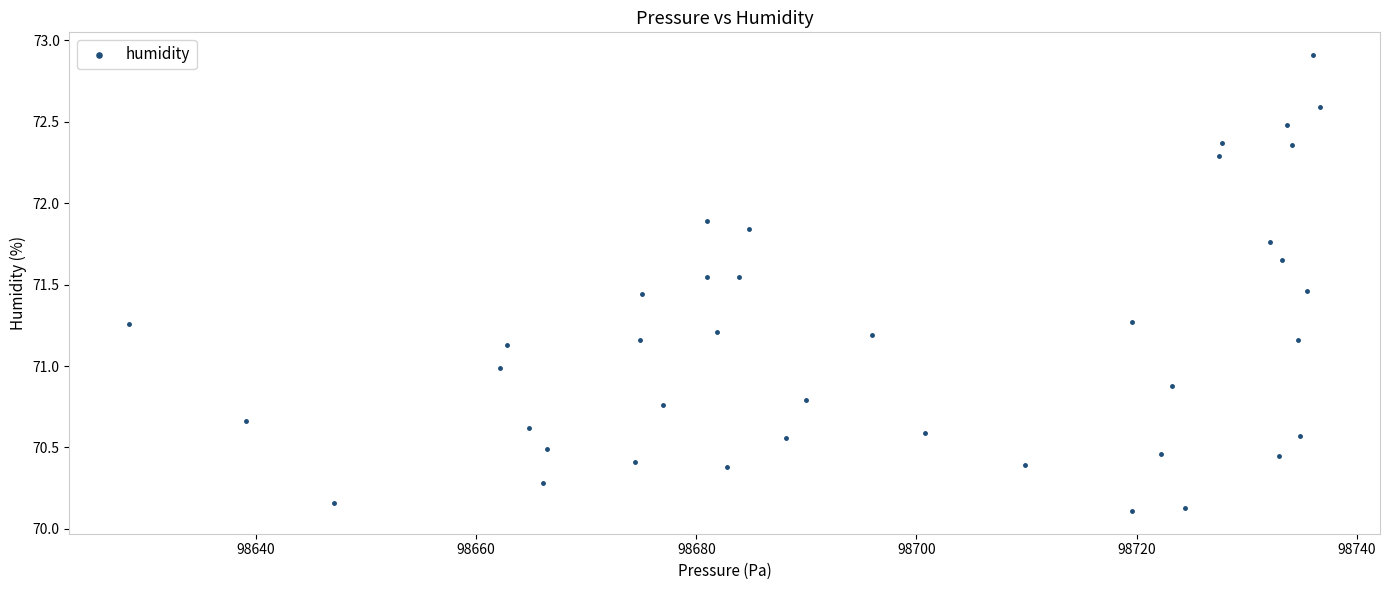

What is the range of X values (max minus min)?

108.2